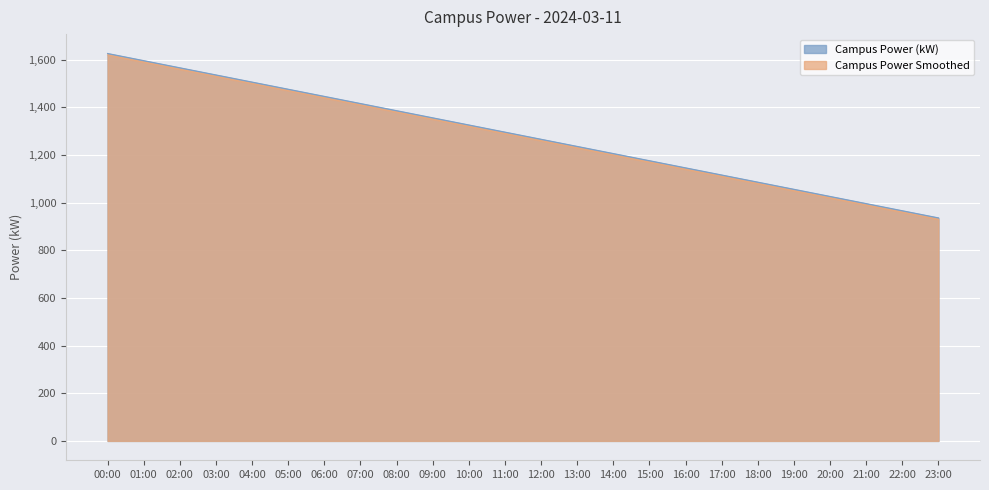

What is the maximum value for Campus Power Smoothed?

1620